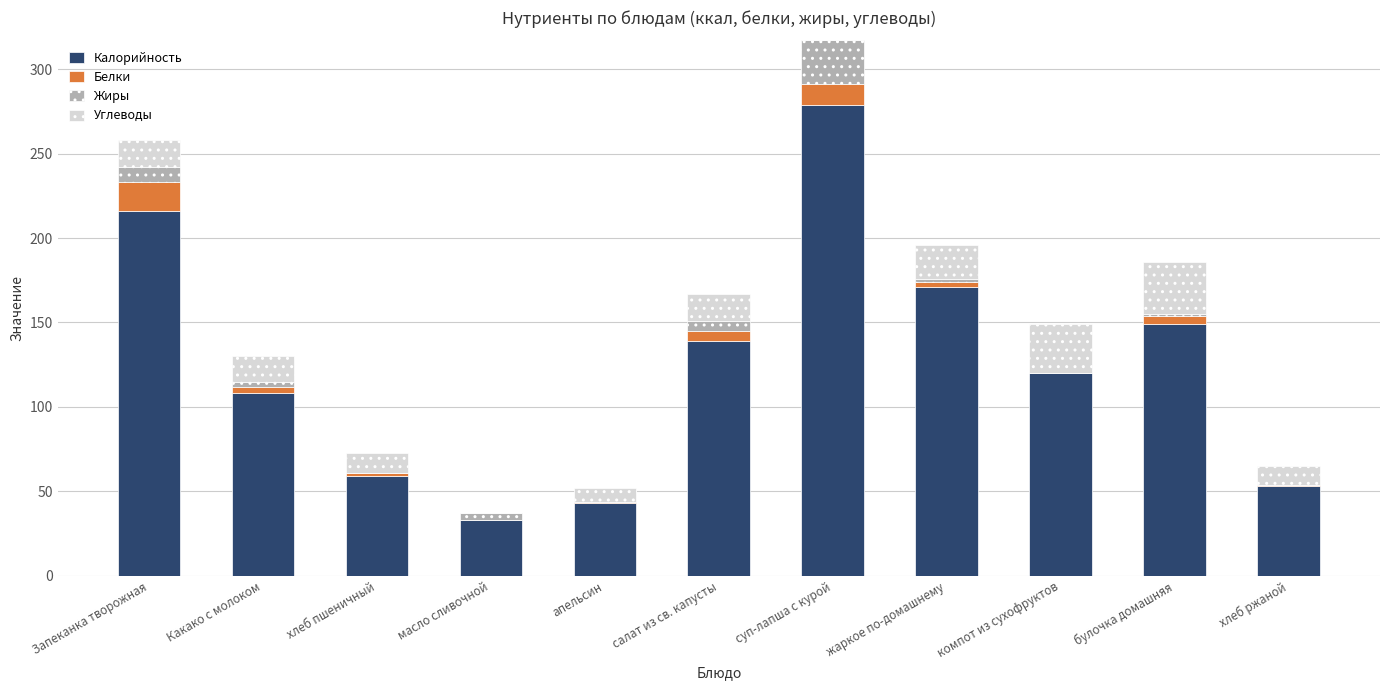

Which category has the highest value in the Калорийность series?

суп-лапша с курой